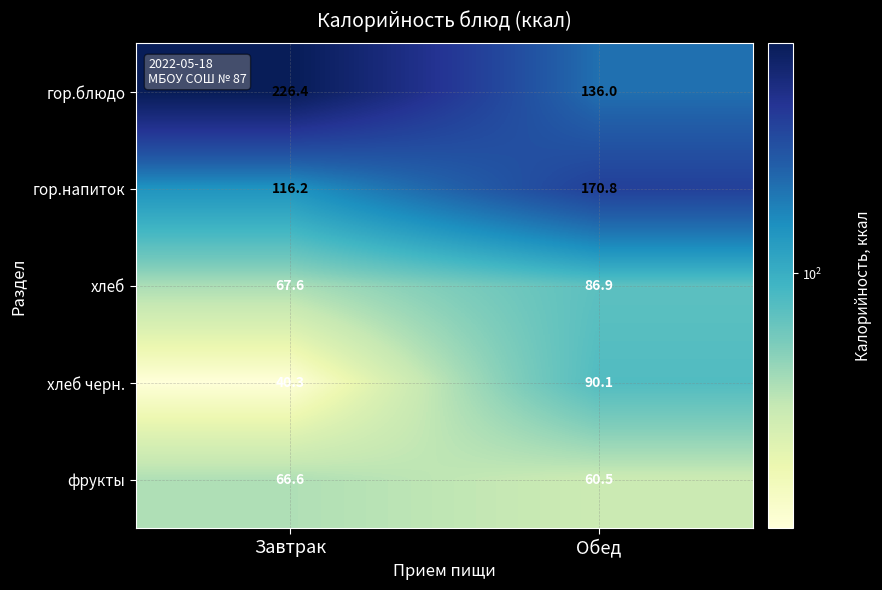

At Обед, list the series in order from smallest to largest.

фрукты, хлеб, хлеб черн., гор.блюдо, гор.напиток